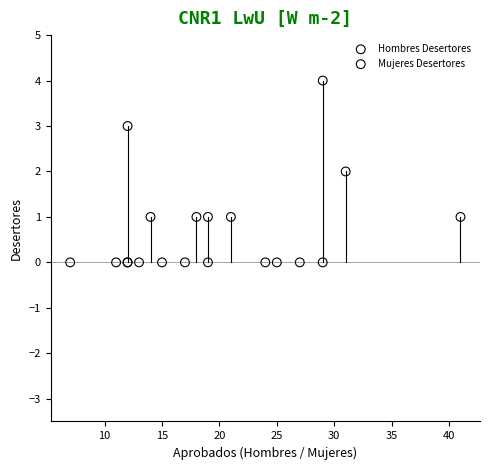

Which series reaches the maximum Y coordinate?

Hombres Desertores